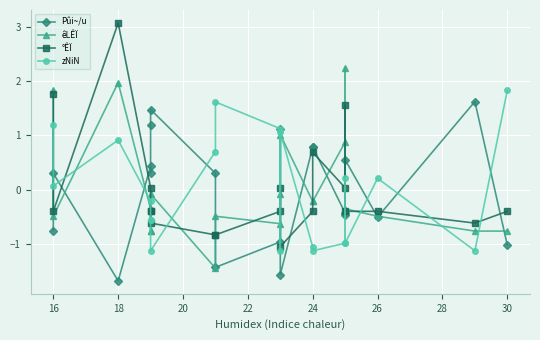

Reading left to right, extract all data points from this chart.

Pûi~/u: -0.8	0.3	-1.7	0.4	0.3	1.2	1.5	0.3	-1.4	-1.0	1.1	-1.6	0.8	0.8	-0.4	-0.5	0.5	-0.5	1.6	-1.0
êLÊÏ: 1.8	-0.5	2.0	-0.4	-0.8	-0.8	-0.1	-1.5	-0.5	-0.6	-0.1	1.0	-0.2	-0.2	0.9	2.2	-0.4	-0.5	-0.8	-0.8
°ÊÏ: 1.8	-0.4	3.1	0.0	-0.4	-0.4	-0.6	-0.8	-0.8	-0.4	0.0	-1.1	-0.4	0.7	0.0	1.6	-0.4	-0.4	-0.6	-0.4
zNiN: 1.2	0.1	0.9	-0.2	-0.6	-0.6	-1.1	0.7	1.6	1.1	-1.1	1.1	-1.1	-1.1	-1.0	0.2	-1.0	0.2	-1.1	1.8